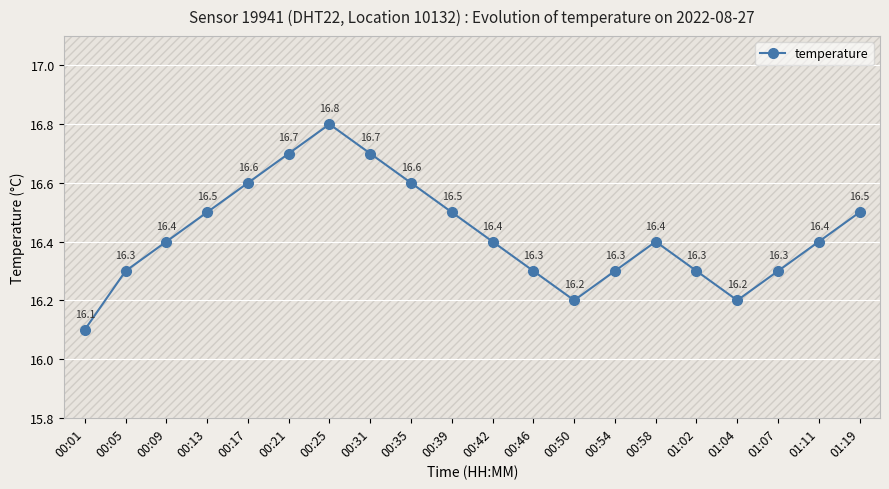

How many points are higher than both their immediate neighbors (excluding endpoints)?

2